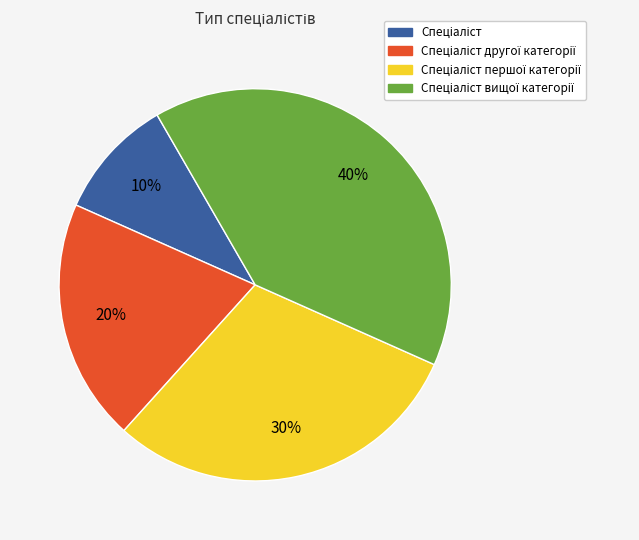

Is there a majority slice in this chart?

No